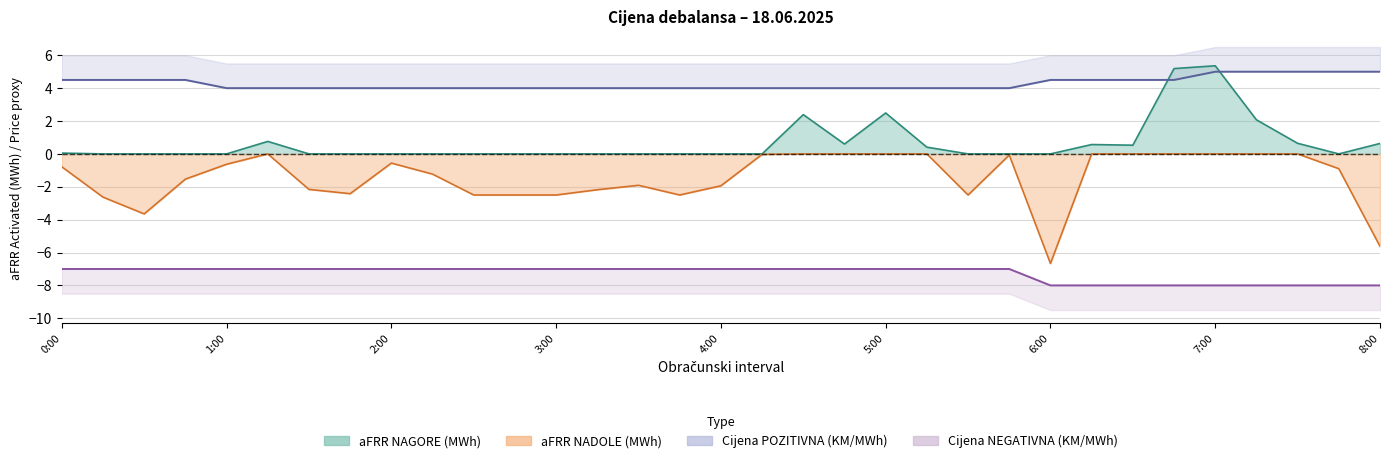

What is the difference between the maximum and minimum values in the aFRR NADOLE (MWh) series?

6.7